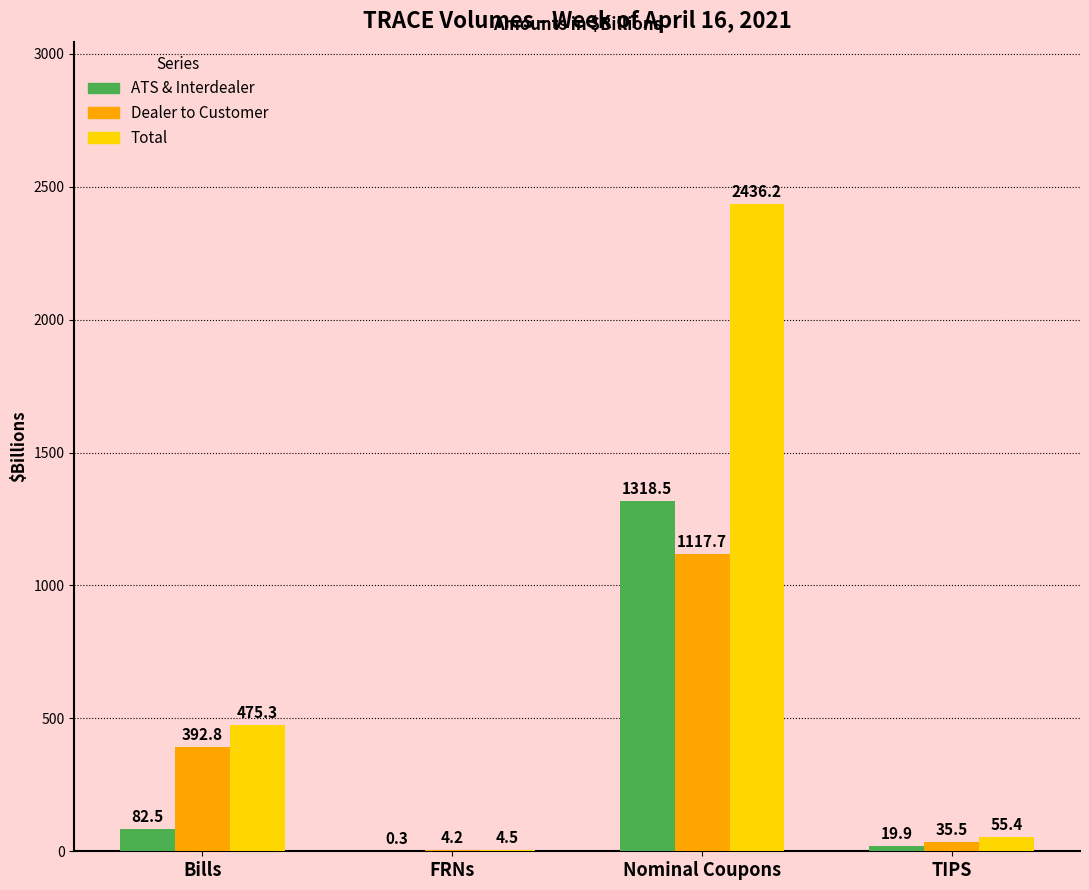

At which category is the sum across all series the highest?

Nominal Coupons